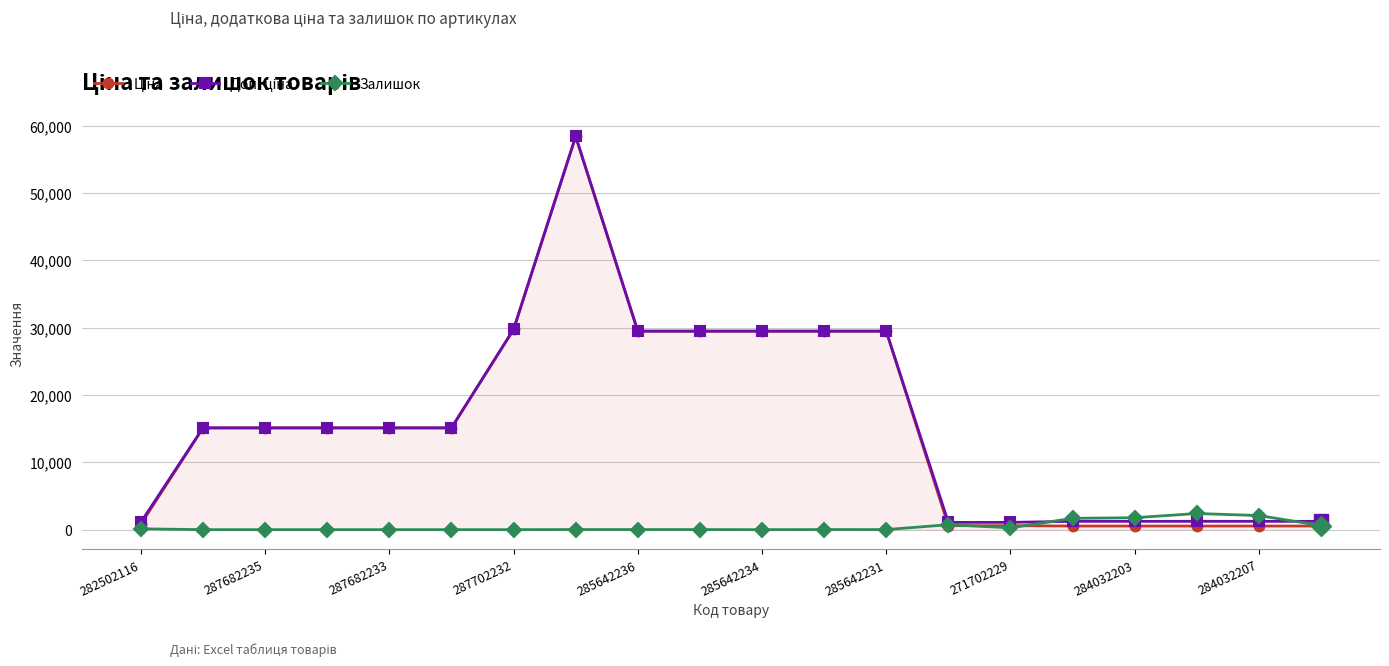

True or false: Залишок has more than 2 points higher than both neighbors.

True